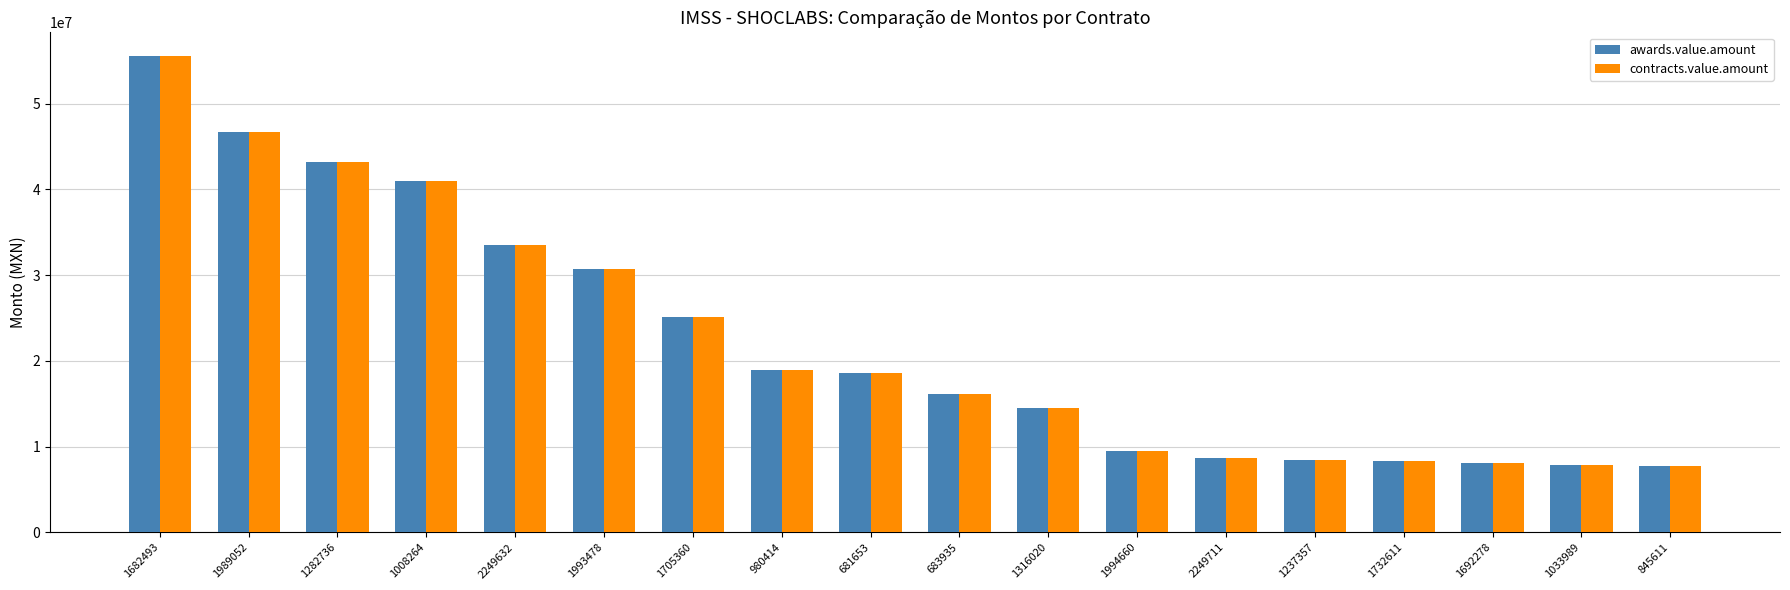

What is the lowest value of the contracts.value.amount series?

7783343